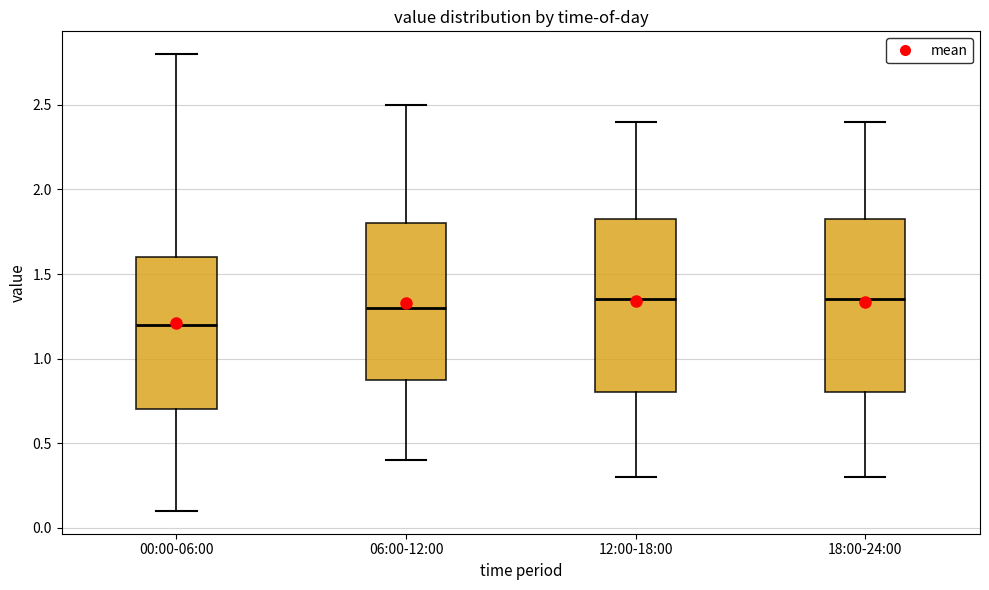

Reading left to right, read every box against the y-axis: the position of its median line, the range the box covers, and the ends of its whiskers. The values are not printed on the chart, so give them approximately, as read against the axis.

00:00-06:00: median 1.20, box 0.70 to 1.60, whiskers 0.10 to 2.80
06:00-12:00: median 1.30, box 0.90 to 1.80, whiskers 0.40 to 2.50
12:00-18:00: median 1.35, box 0.80 to 1.85, whiskers 0.30 to 2.40
18:00-24:00: median 1.35, box 0.80 to 1.85, whiskers 0.30 to 2.40